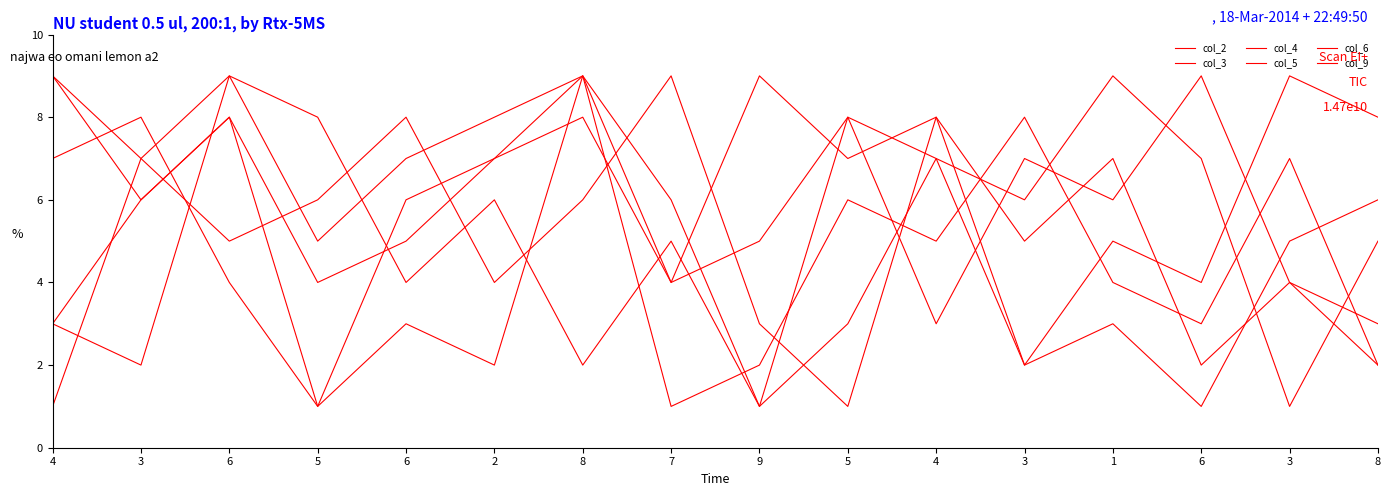

What is the value of the col_4 point at the 8th from the left?

4